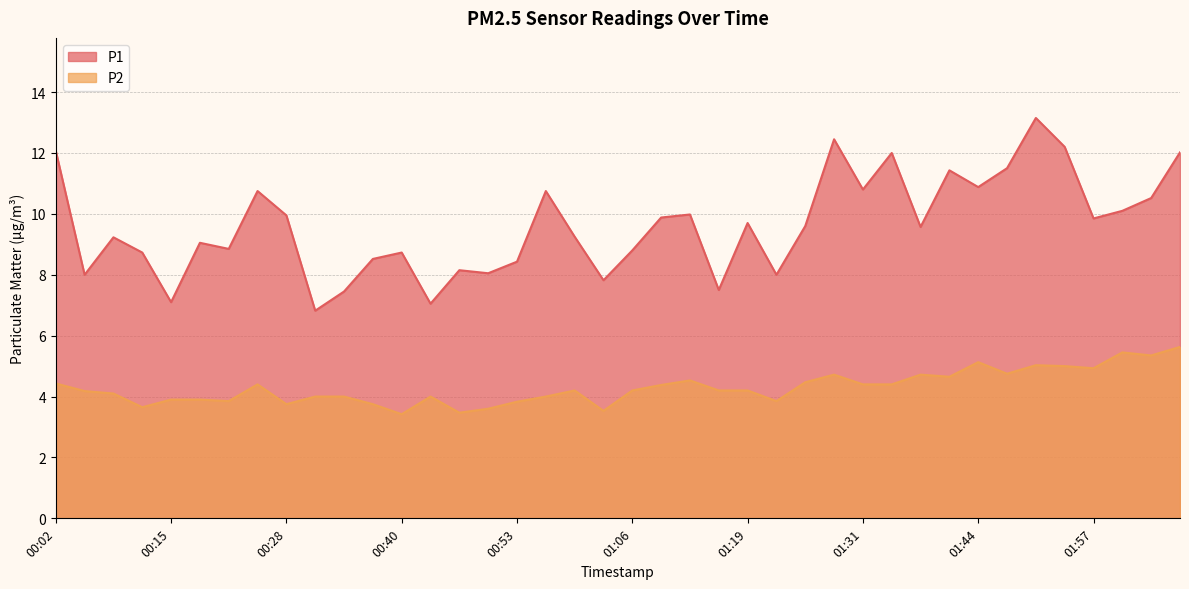

At how many categories does at least one series exceed 6?

40